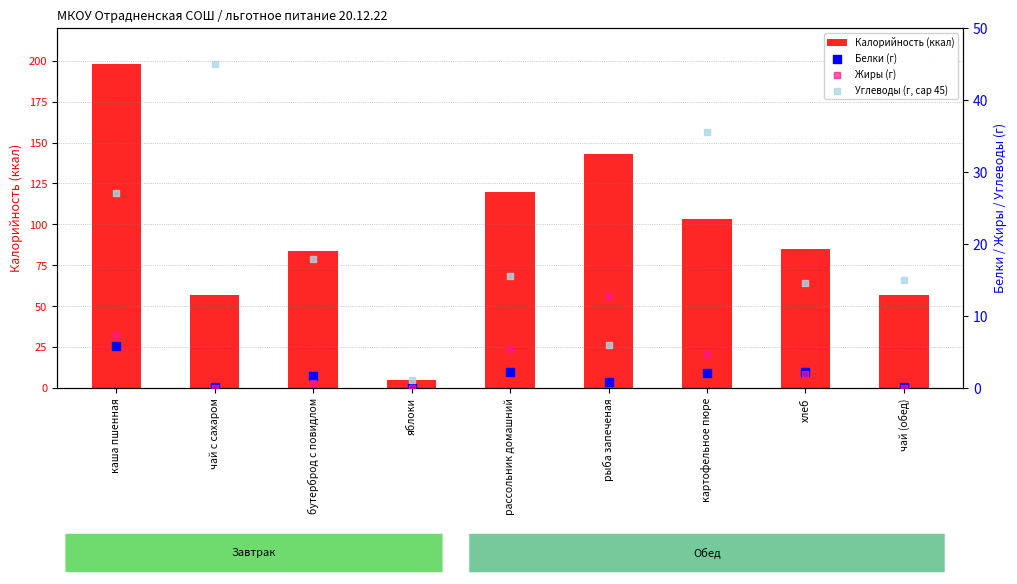

At how many categories does at least one series exceed 73?

6